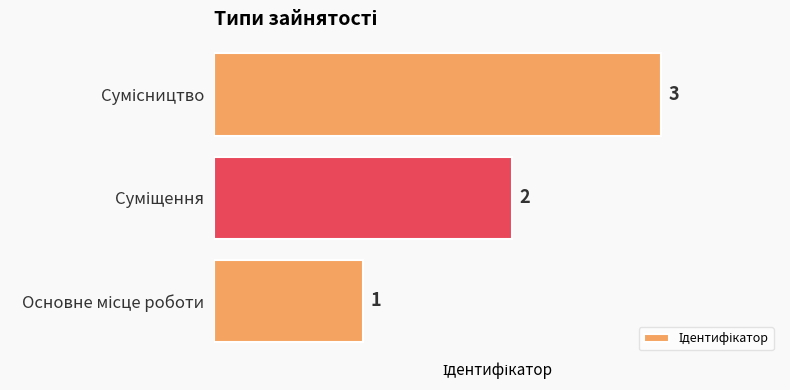

What is the sum of all values?

6